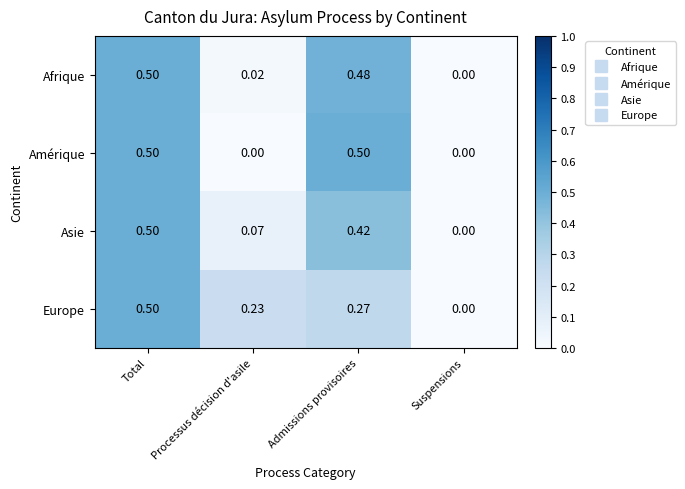

Is the value of Amérique at Admissions provisoires greater than the value of Europe at Suspensions?

Yes